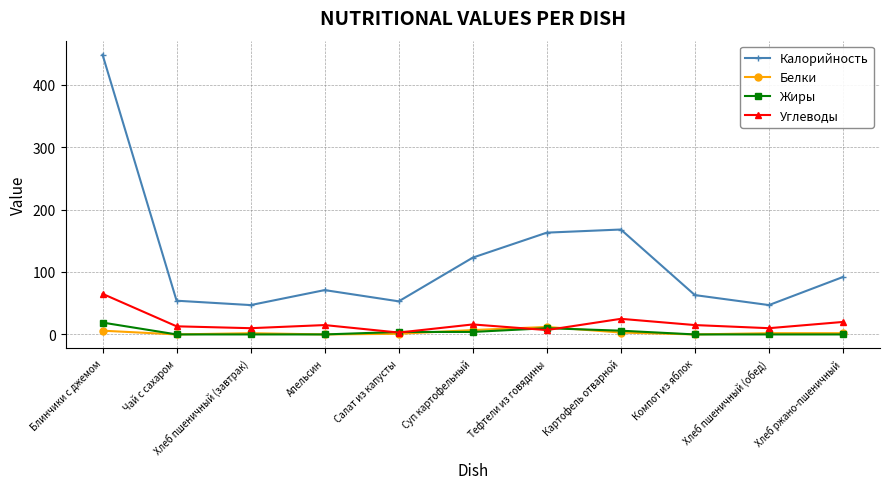

What is the value of the Жиры point at the 5th from the left?

4